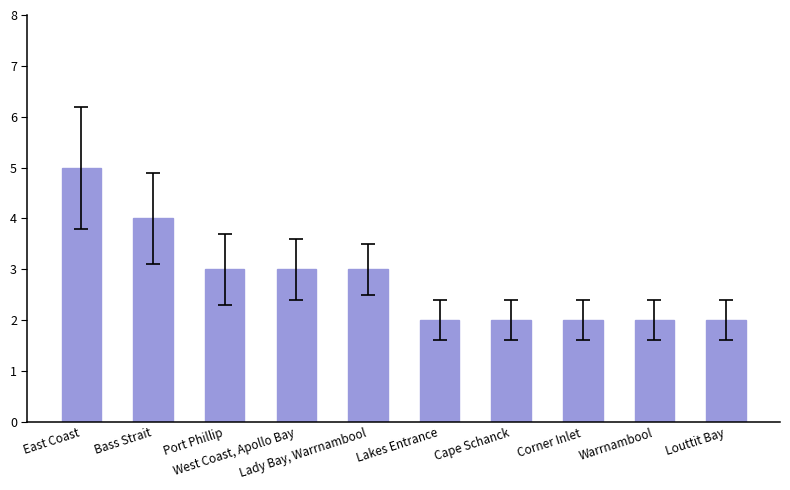

Reading right to left, list all the values displayed in this chart.

2	2	2	2	2	3	3	3	4	5